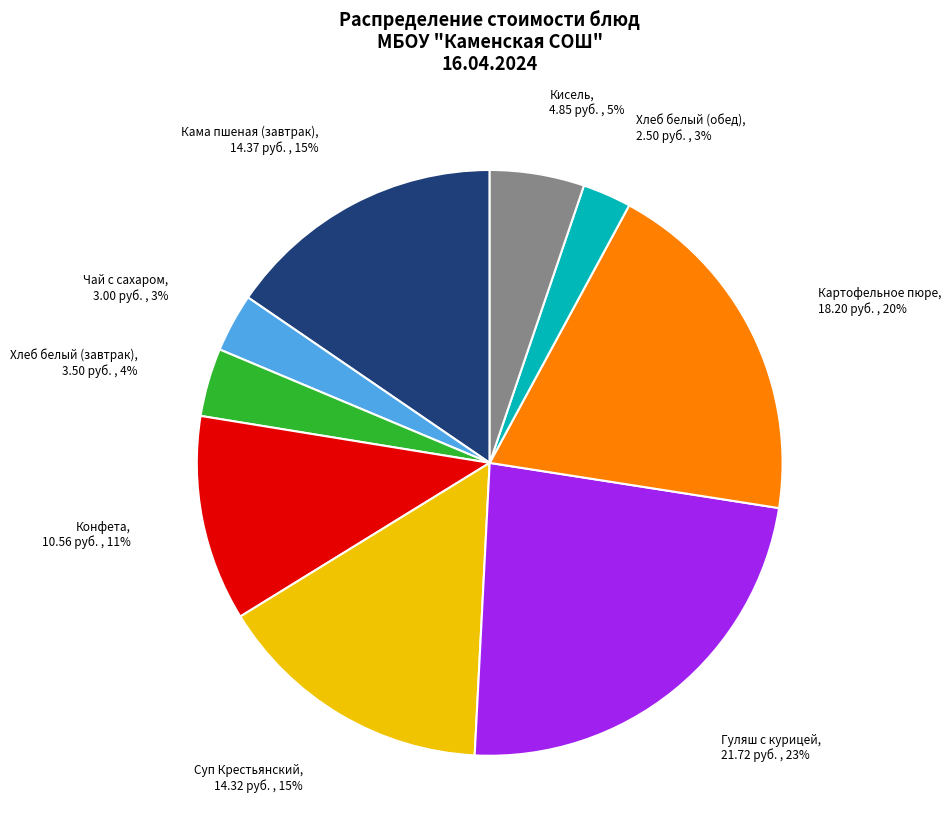

Between Конфета and Гуляш с курицей, which is larger?

Гуляш с курицей